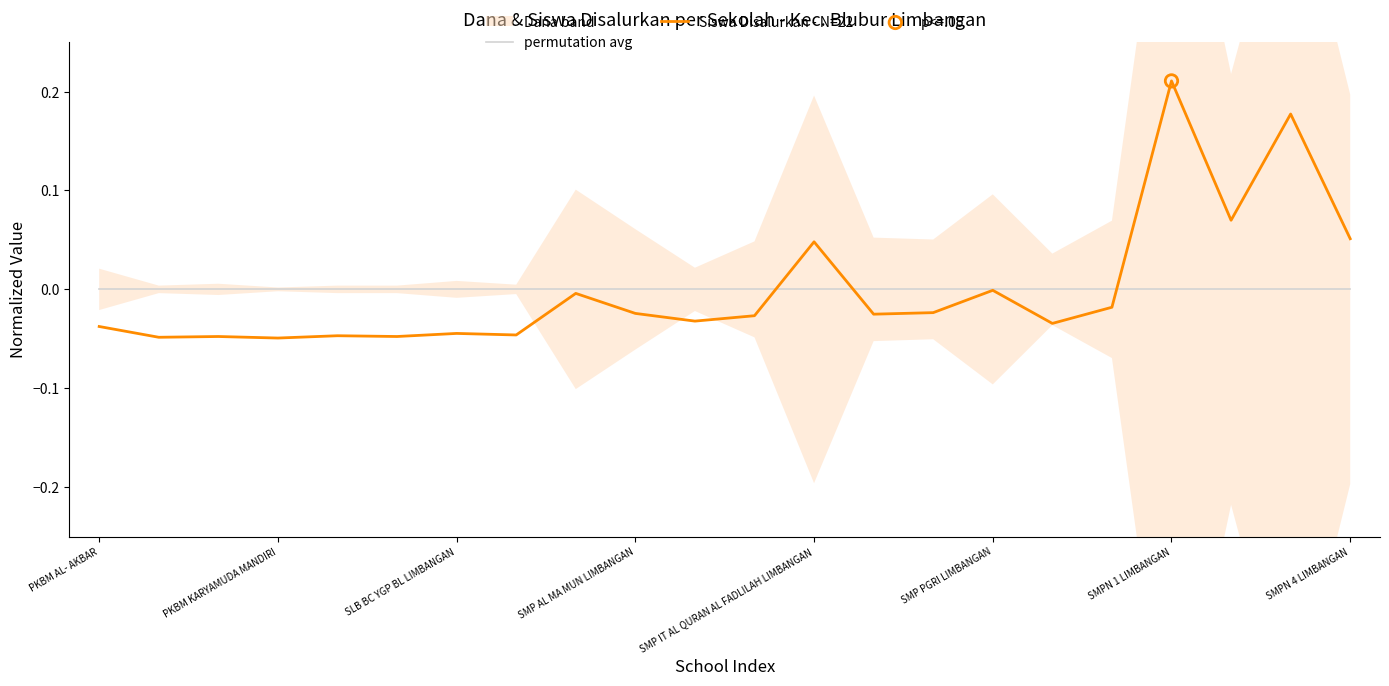

Which series reaches the maximum Y coordinate?

Siswa Disalurkan - N=22